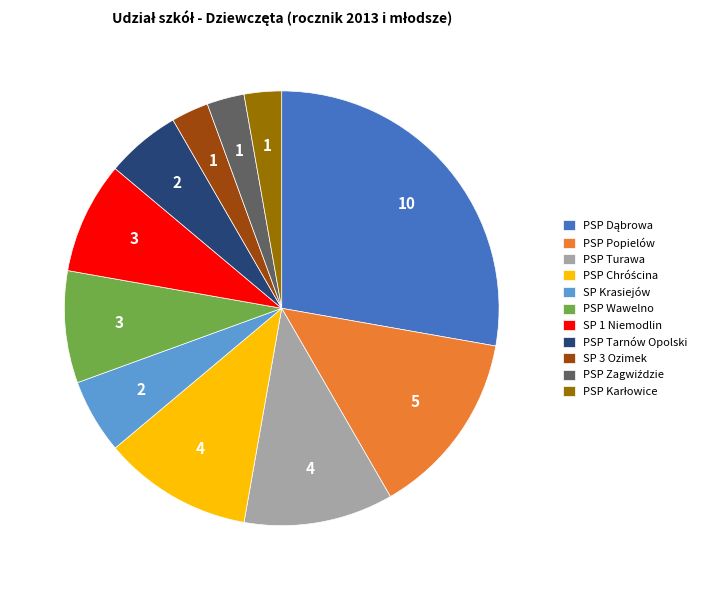

True or false: PSP Popielów accounts for 26% of the total.

False